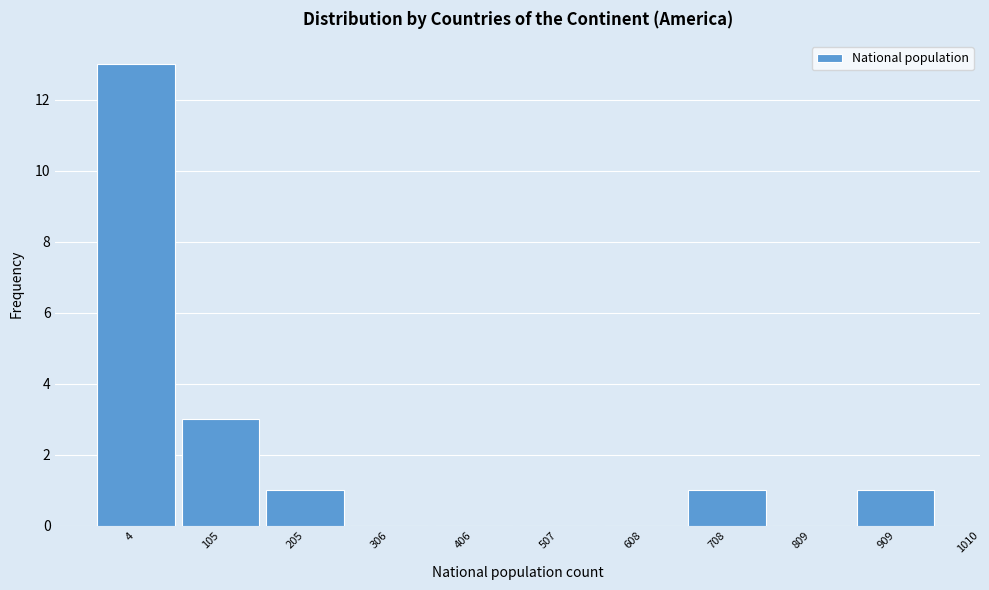

Reading left to right, transcribe all the data shown in this chart.

4=13	105=3	205=1	306=0	406=0	507=0	608=0	708=1	809=0	909=1